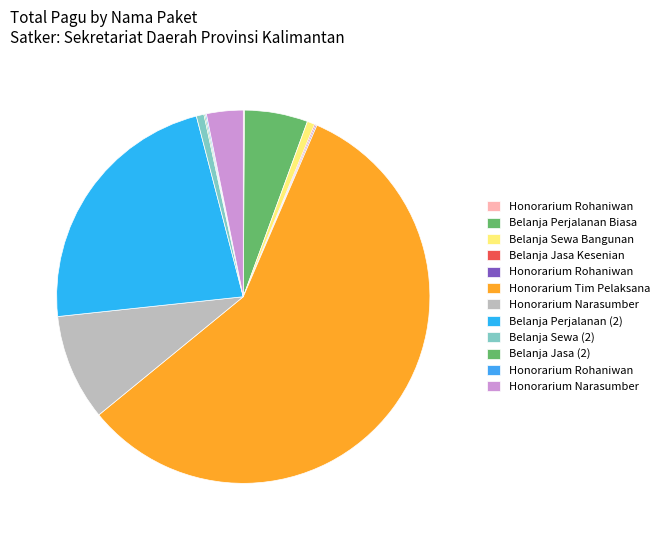

To the nearest percent, what is the difference between the largest and smallest slice percentages?

58%